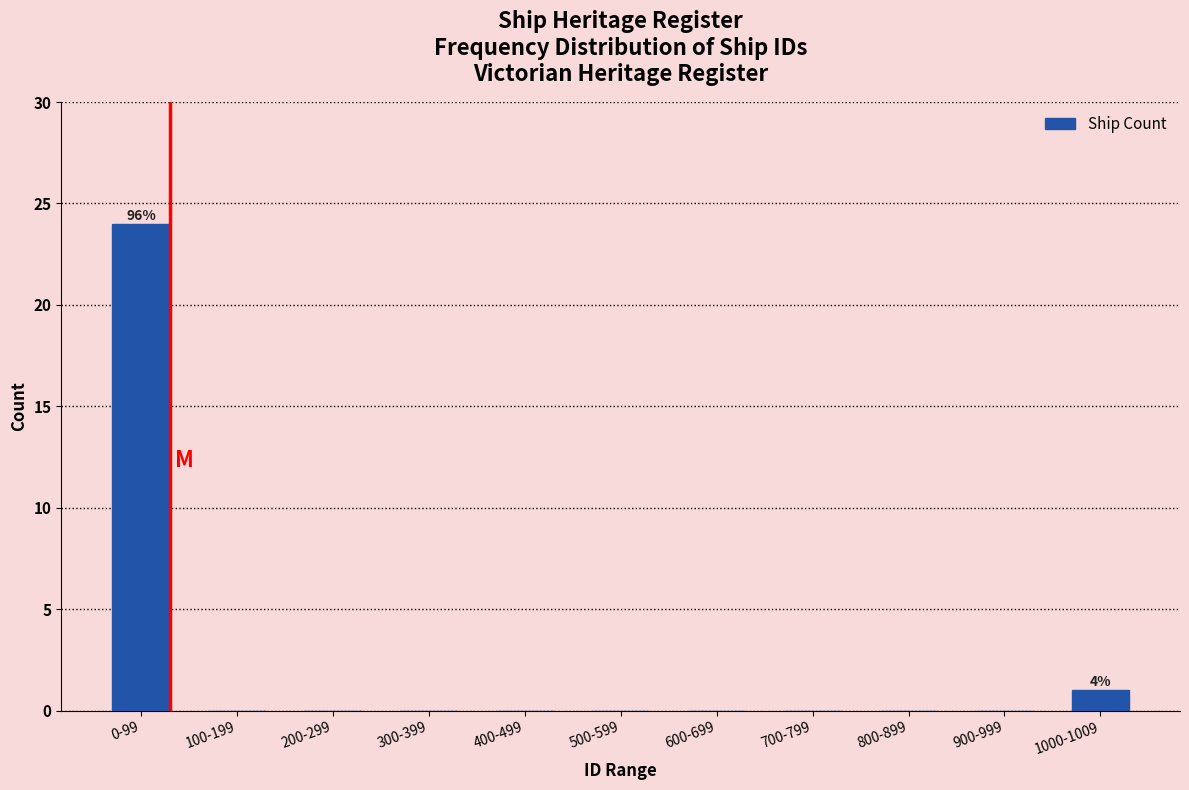

Reading right to left, list all the values displayed in this chart.

1000-1009=1	900-999=0	800-899=0	700-799=0	600-699=0	500-599=0	400-499=0	300-399=0	200-299=0	100-199=0	0-99=24